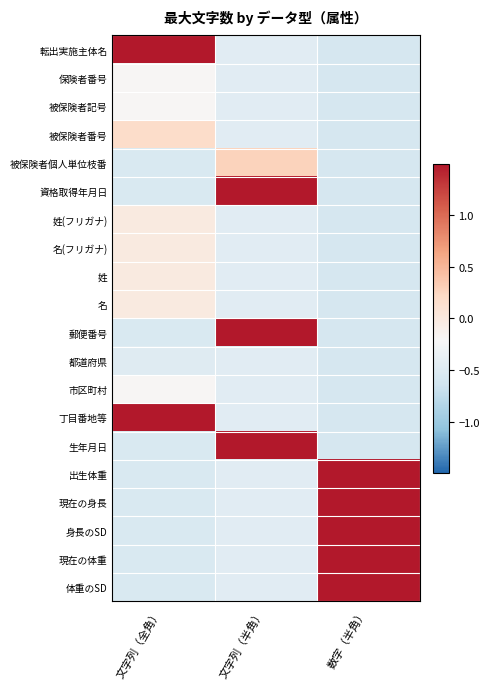

Reading right to left, what are all the values shown in this chart?

転出実施主体名: 数字（半角）=-0.6	文字列（半角）=-0.5	文字列（全角）=2.9
保険者番号: 数字（半角）=-0.6	文字列（半角）=-0.5	文字列（全角）=-0.2
被保険者記号: 数字（半角）=-0.6	文字列（半角）=-0.5	文字列（全角）=-0.2
被保険者番号: 数字（半角）=-0.6	文字列（半角）=-0.5	文字列（全角）=0.2
被保険者個人単位枝番: 数字（半角）=-0.6	文字列（半角）=0.3	文字列（全角）=-0.5
資格取得年月日: 数字（半角）=-0.6	文字列（半角）=2.5	文字列（全角）=-0.5
姓(フリガナ): 数字（半角）=-0.6	文字列（半角）=-0.5	文字列（全角）=-0.0
名(フリガナ): 数字（半角）=-0.6	文字列（半角）=-0.5	文字列（全角）=-0.0
姓: 数字（半角）=-0.6	文字列（半角）=-0.5	文字列（全角）=-0.0
名: 数字（半角）=-0.6	文字列（半角）=-0.5	文字列（全角）=-0.0
郵便番号: 数字（半角）=-0.6	文字列（半角）=2.1	文字列（全角）=-0.5
都道府県: 数字（半角）=-0.6	文字列（半角）=-0.5	文字列（全角）=-0.5
市区町村: 数字（半角）=-0.6	文字列（半角）=-0.5	文字列（全角）=-0.2
丁目番地等: 数字（半角）=-0.6	文字列（半角）=-0.5	文字列（全角）=2.9
生年月日: 数字（半角）=-0.6	文字列（半角）=2.5	文字列（全角）=-0.5
出生体重: 数字（半角）=2.1	文字列（半角）=-0.5	文字列（全角）=-0.5
現在の身長: 数字（半角）=1.6	文字列（半角）=-0.5	文字列（全角）=-0.5
身長のSD: 数字（半角）=1.6	文字列（半角）=-0.5	文字列（全角）=-0.5
現在の体重: 数字（半角）=1.6	文字列（半角）=-0.5	文字列（全角）=-0.5
体重のSD: 数字（半角）=1.6	文字列（半角）=-0.5	文字列（全角）=-0.5